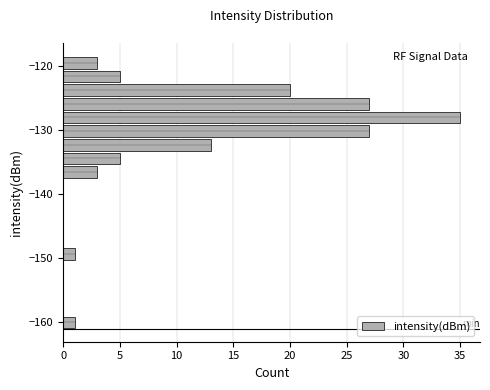

Read against the y-axis, roughly where is the centre of the longest bar?

-128